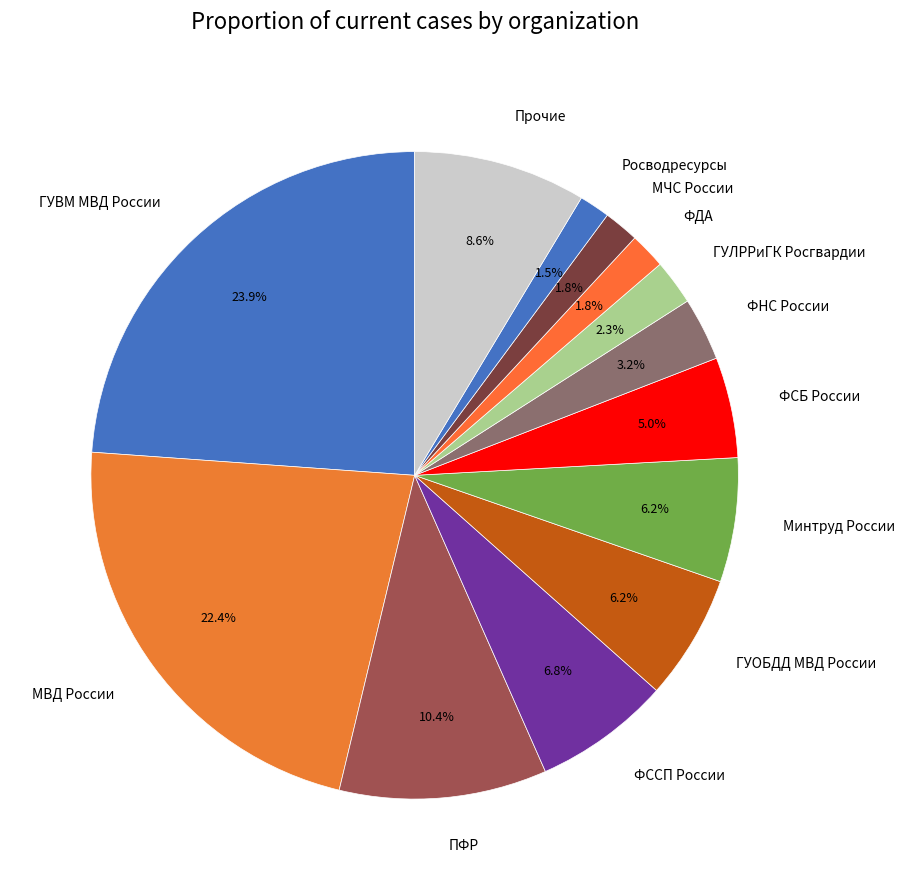

Count the number of slices in the pie.

13